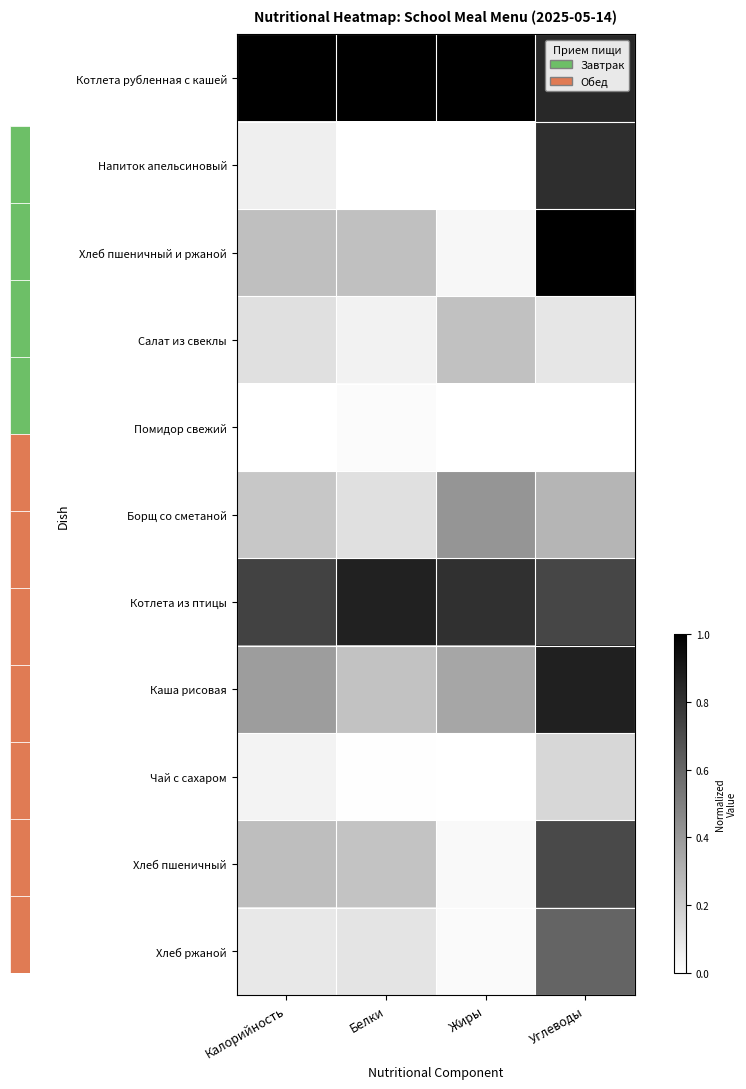

How many categories are shown in the chart?

4